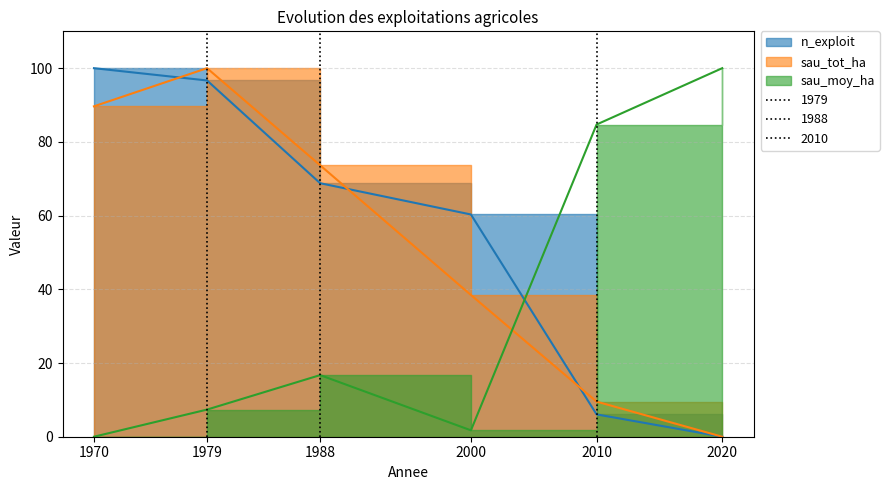

How many categories are shown in the chart?

6